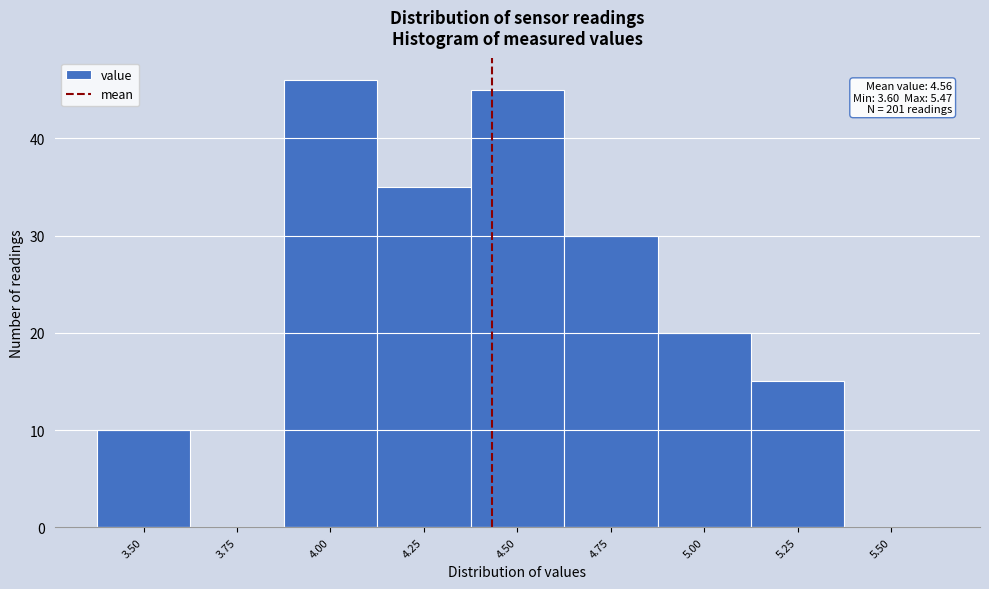

Reading left to right, extract all data points from this chart.

3.50=10	3.75=0	4.00=46	4.25=35	4.50=45	4.75=30	5.00=20	5.25=15	5.50=0